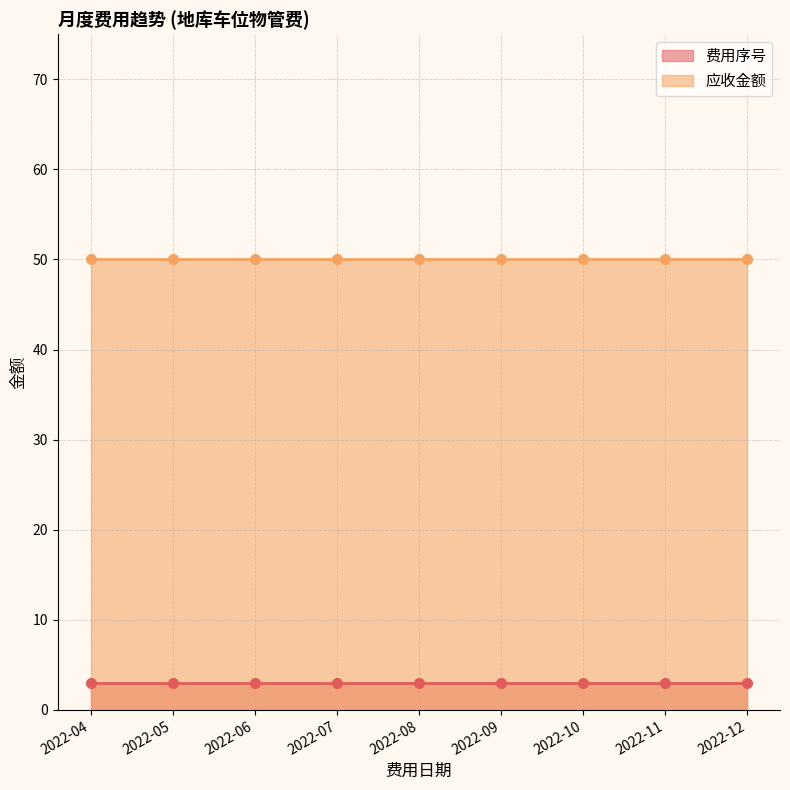

At 2022-05, list the series in order from largest to smallest.

应收金额, 费用序号